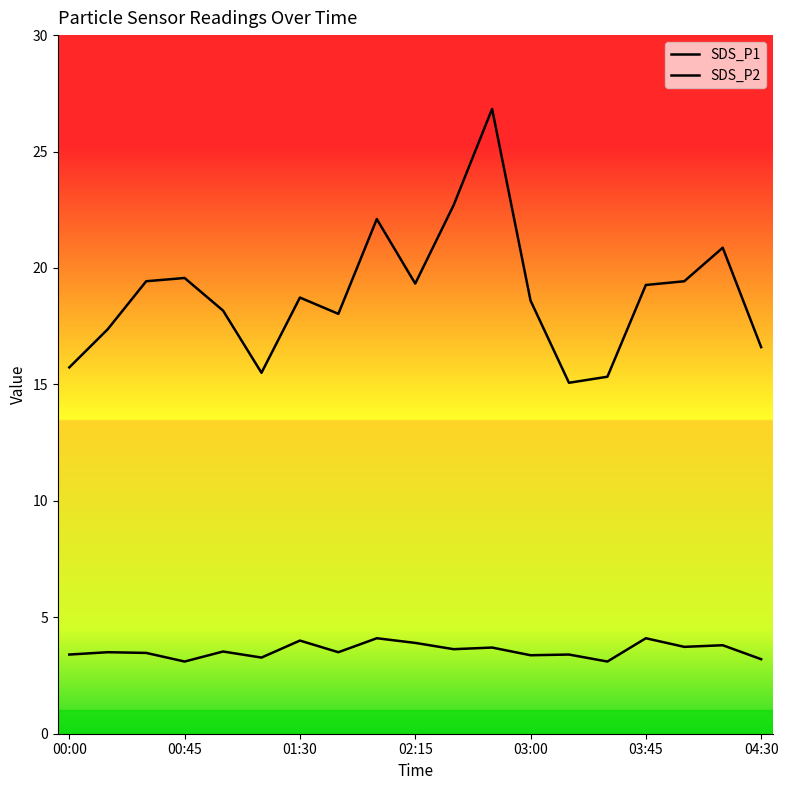

What is the value of the SDS_P2 point at the 9th from the left?

4.1